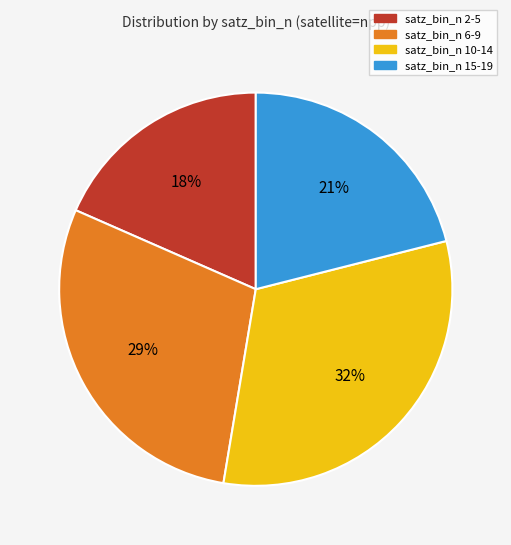

Rank the categories by value from lowest to highest.

satz_bin_n 2-5, satz_bin_n 15-19, satz_bin_n 6-9, satz_bin_n 10-14